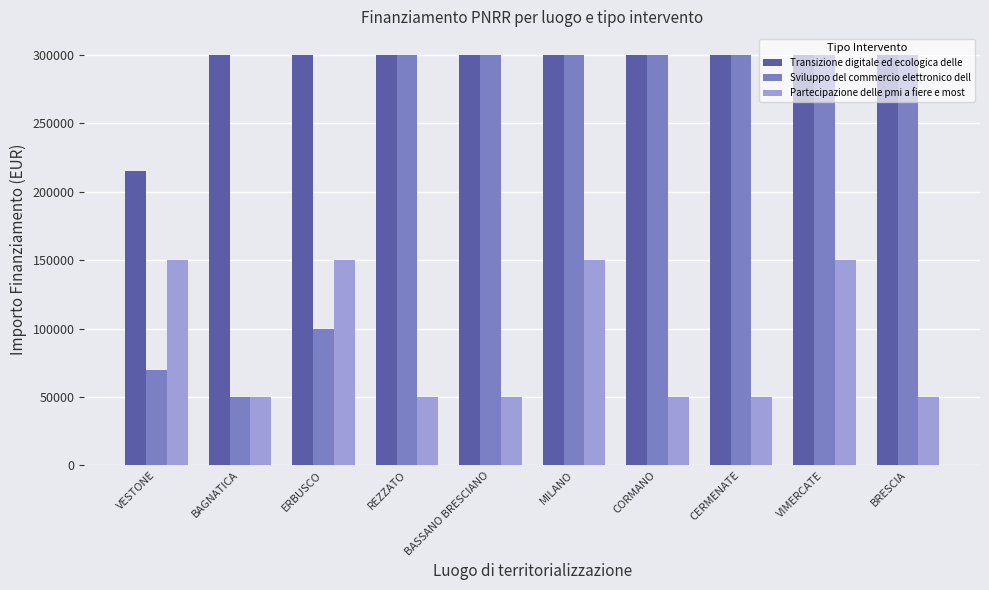

List the series in order of their overall mean, lowest first.

Partecipazione delle pmi a fiere e most, Sviluppo del commercio elettronico dell, Transizione digitale ed ecologica delle